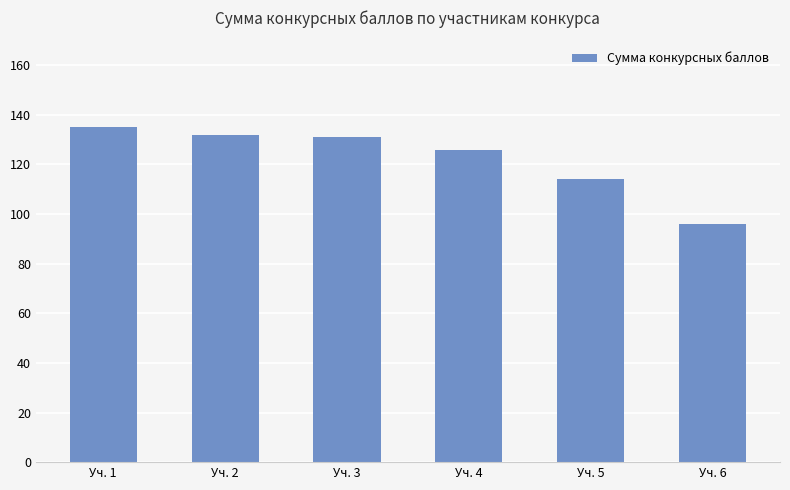

What is the difference between the second highest and second lowest values?

18